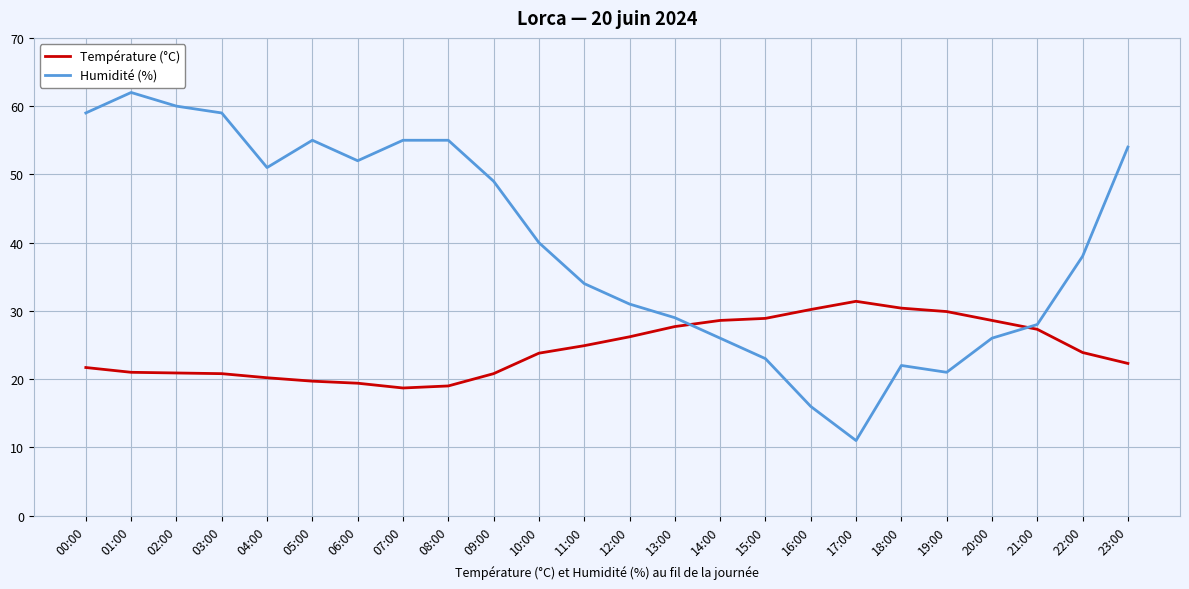

What is the total value across all series at 17:00?

42.4